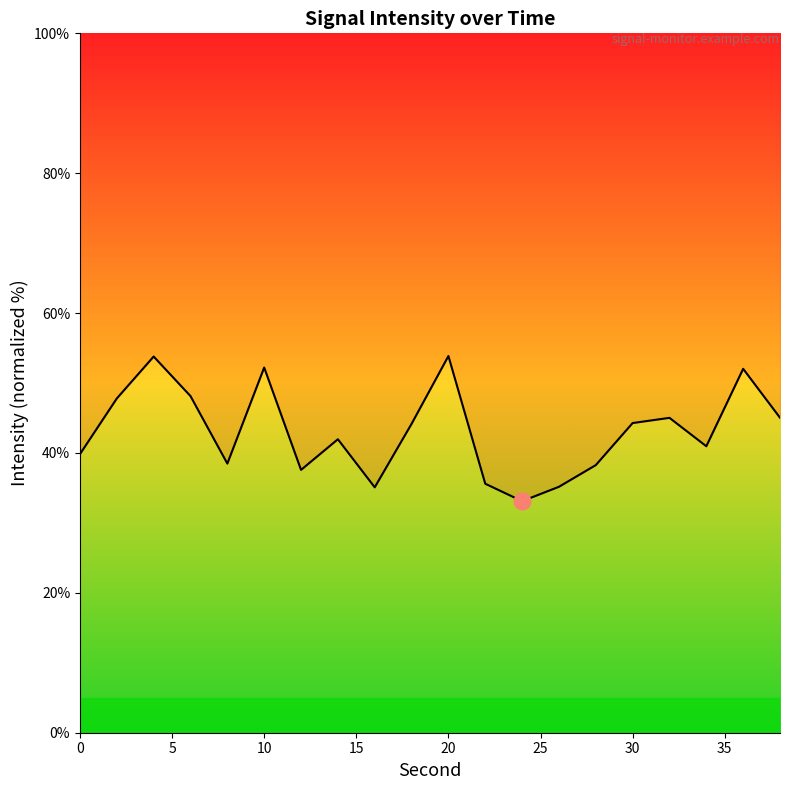

What is the value of the 1st point from the left?

39.8